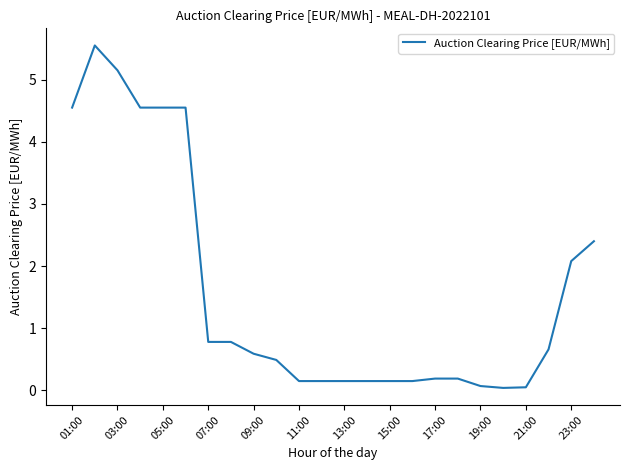

What is the difference between the maximum and minimum values?

5.5